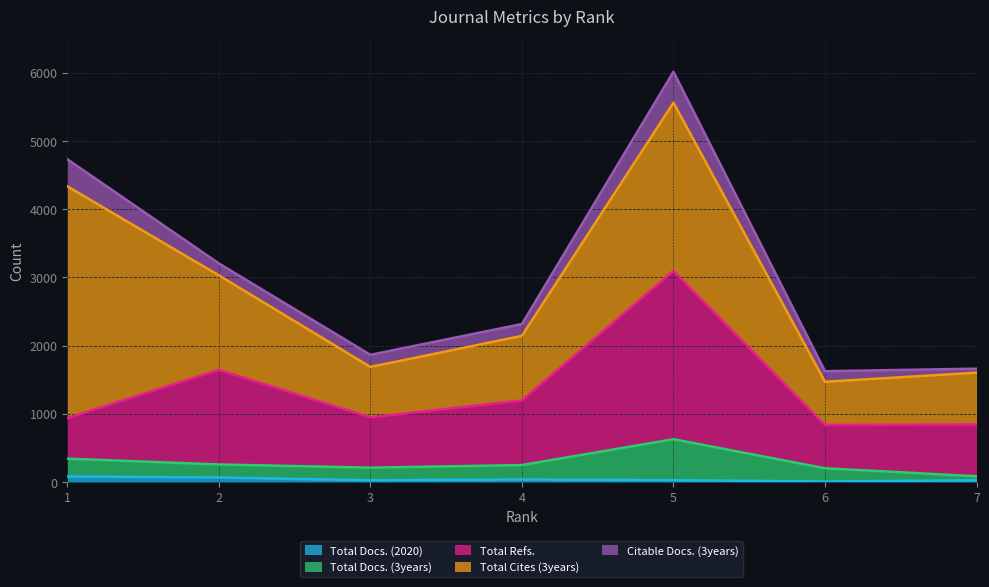

Which series changed the most between 4 and 6?

Total Refs.